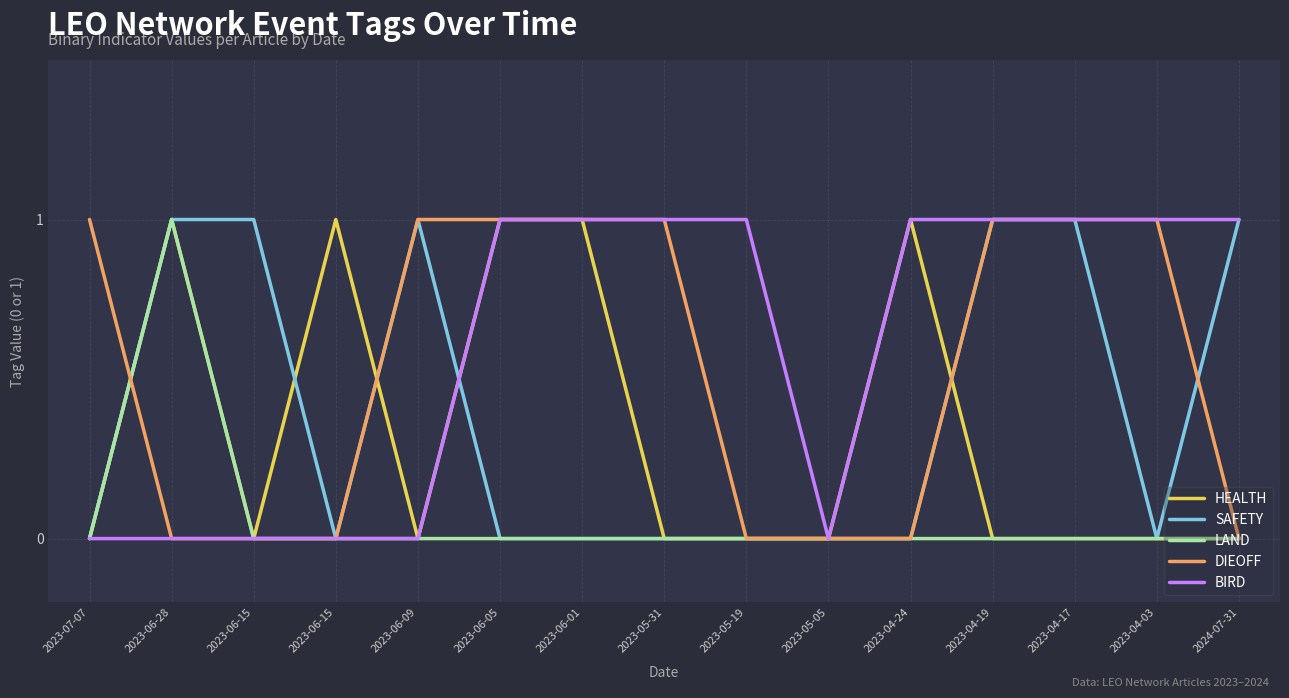

Is it true that LAND equals 0 at 2023-04-24?

True